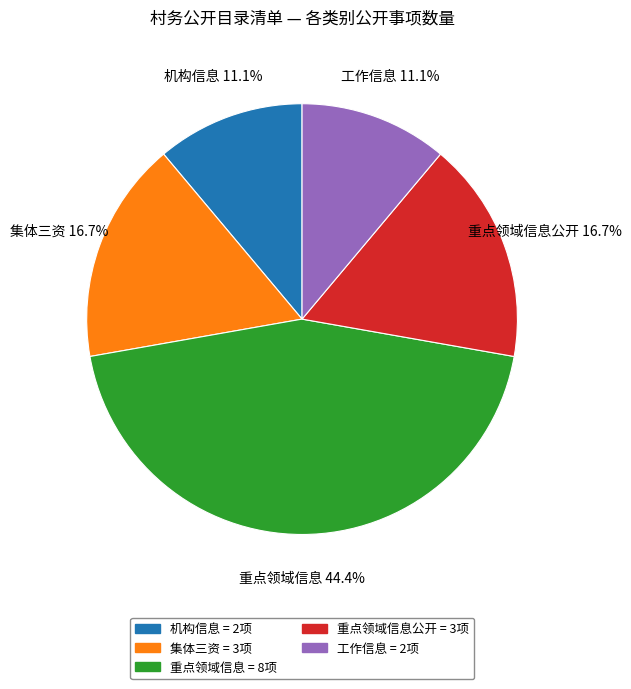

Is there any slice that represents more than half of the pie?

No